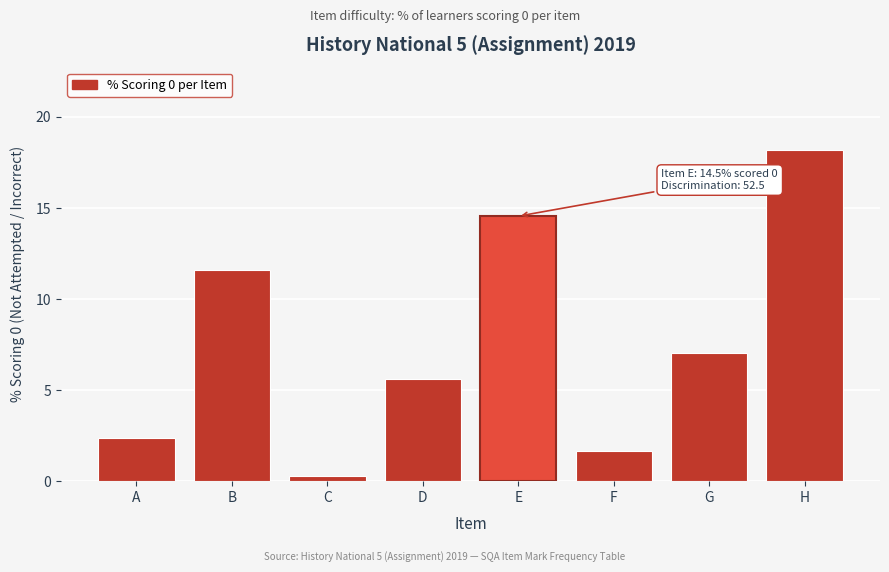

Reading left to right, what are all the values shown in this chart?

A=2.4	B=11.6	C=0.3	D=5.6	E=14.5	F=1.7	G=7.1	H=18.2